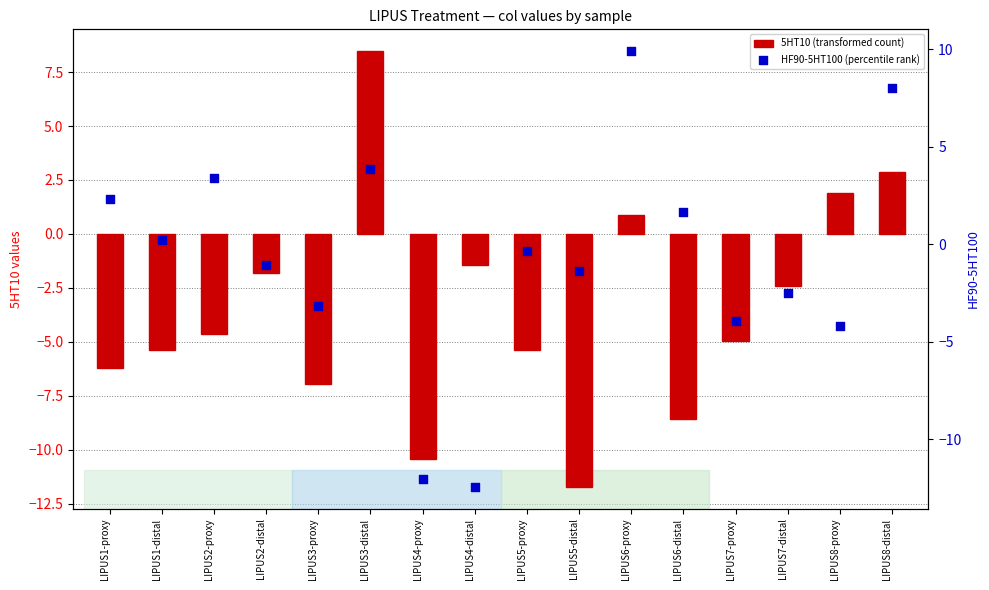

What are all the series names shown in the legend?

5HT10 (transformed count), HF90-5HT100 (percentile rank)